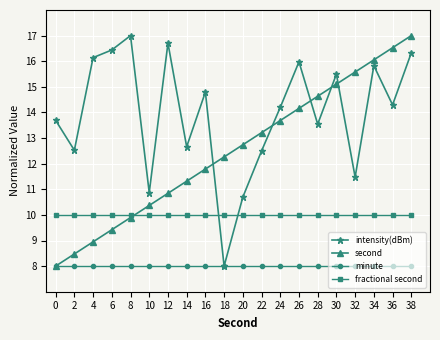

At how many categories does at least one series exceed 13?

15